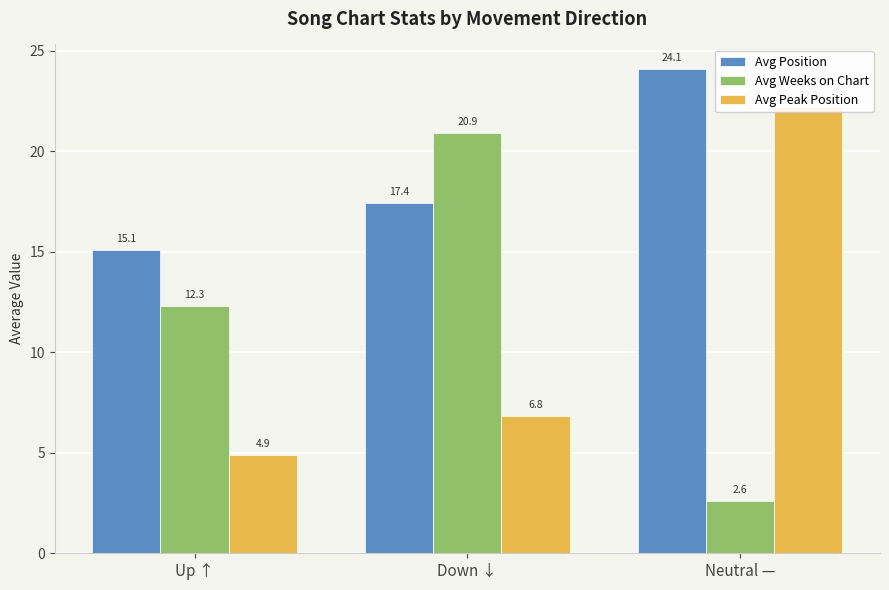

Rank the series by their maximum value, from lowest to highest.

Avg Weeks on Chart, Avg Peak Position, Avg Position